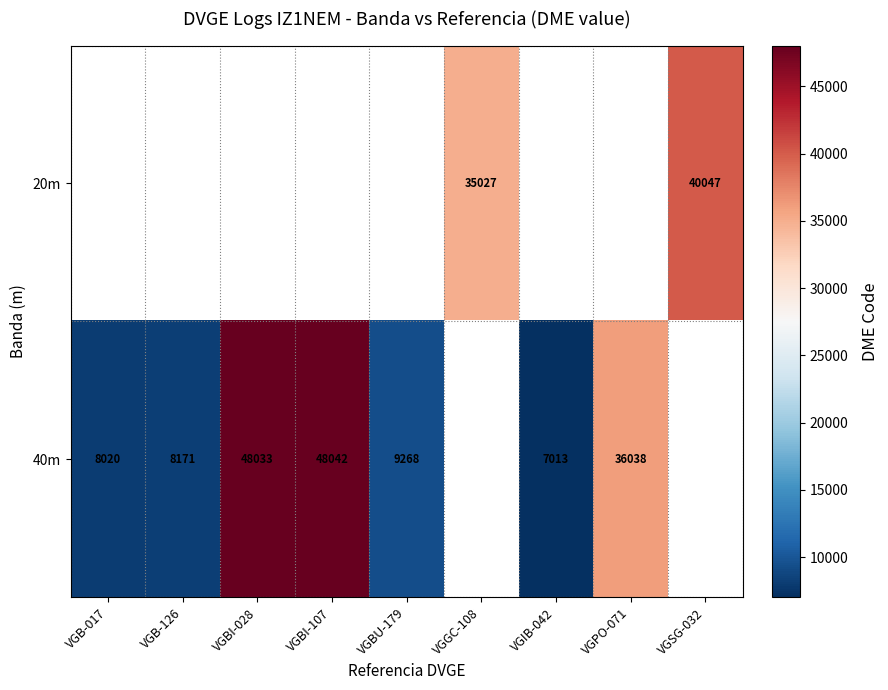

What is the sum of the 40m values at VGBU-179 and VGBI-028?

57301